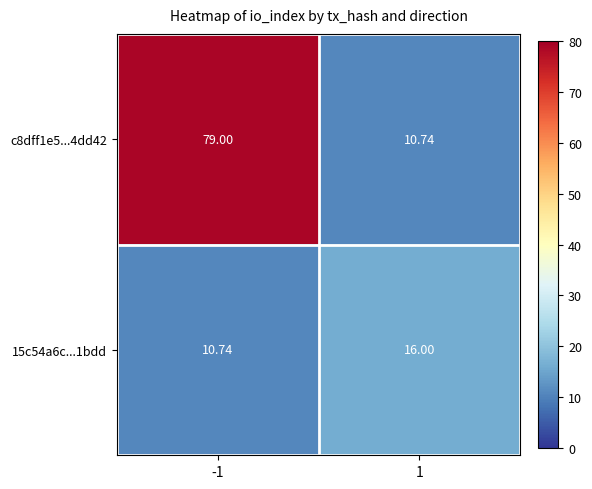

Is the value of 15c54a6c...1bdd at -1 greater than the value of c8dff1e5...4dd42 at -1?

No